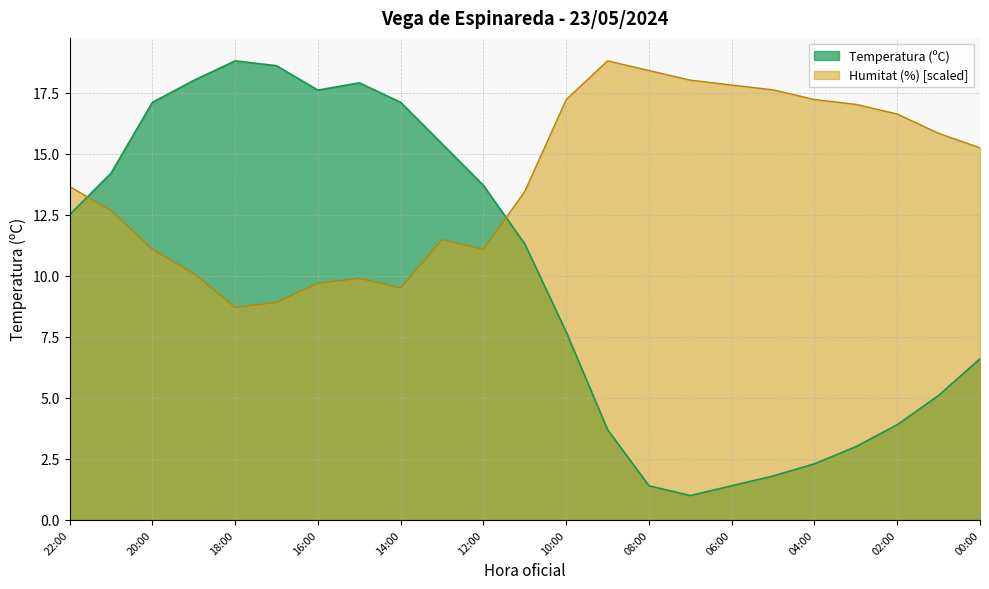

What is the spread (max minus min) of values at 20:00?

6.0